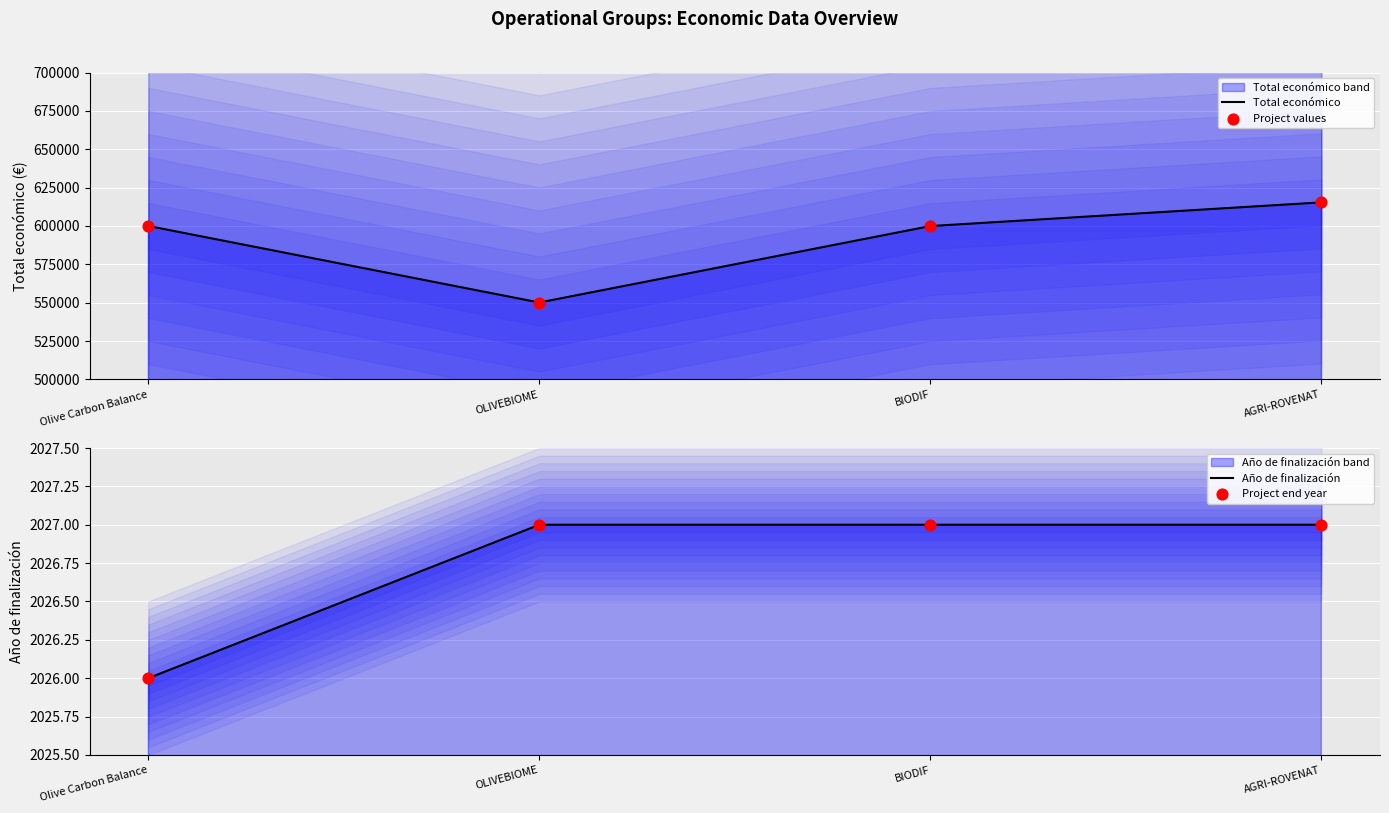

At which category is the sum across all series the highest?

AGRI-ROVENAT